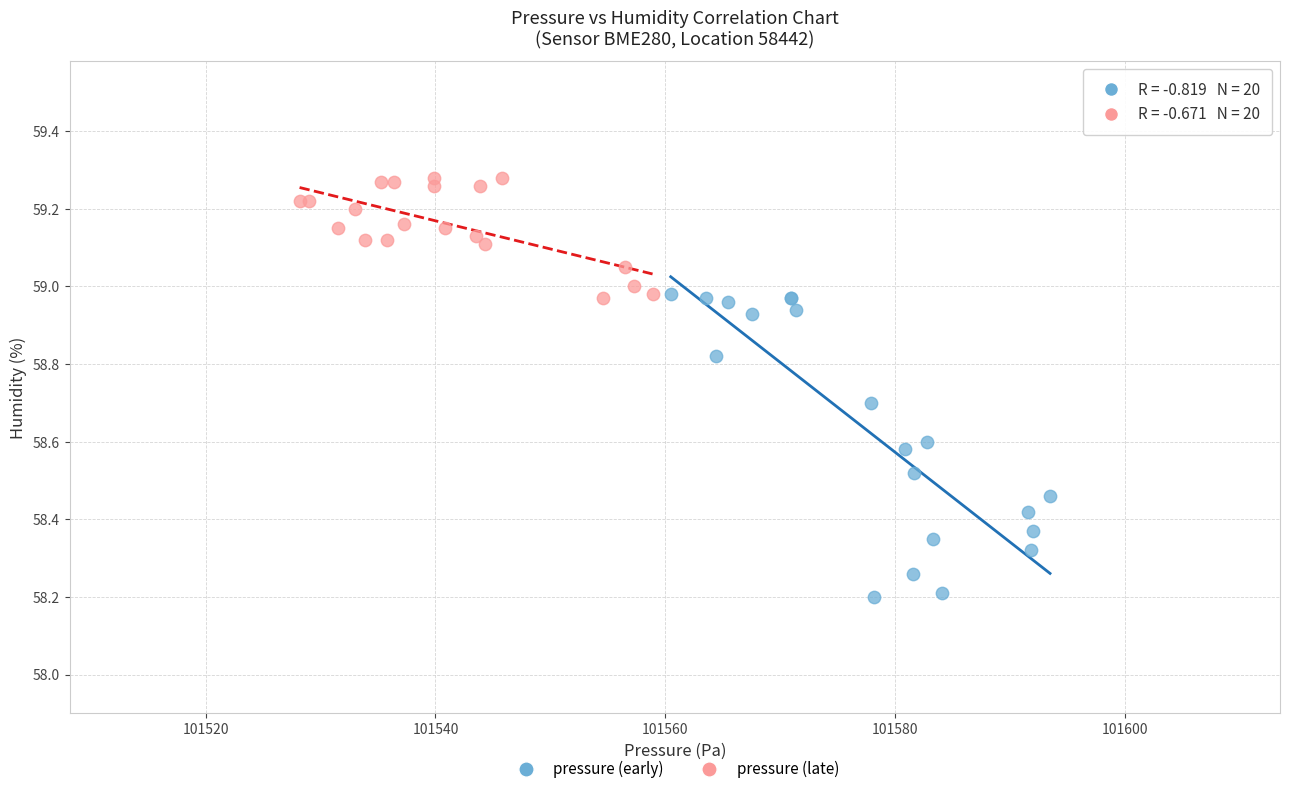

Which series contains the highest Y value?

pressure (late)